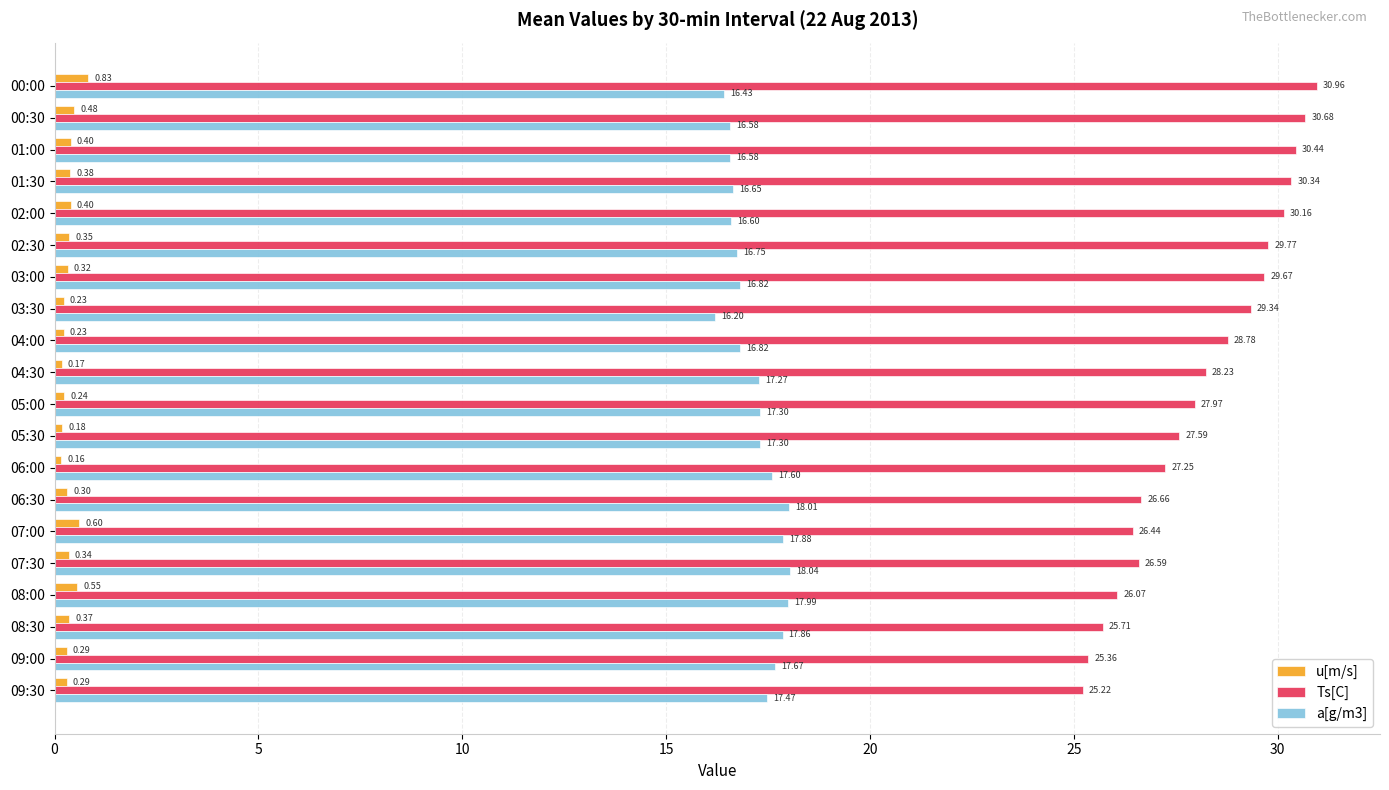

Rank the series by their maximum value, from highest to lowest.

Ts[C], a[g/m3], u[m/s]